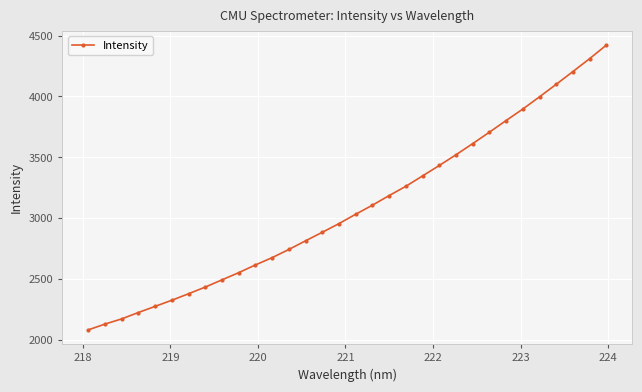

True or false: the data has more than 2 interior local peaks.

False